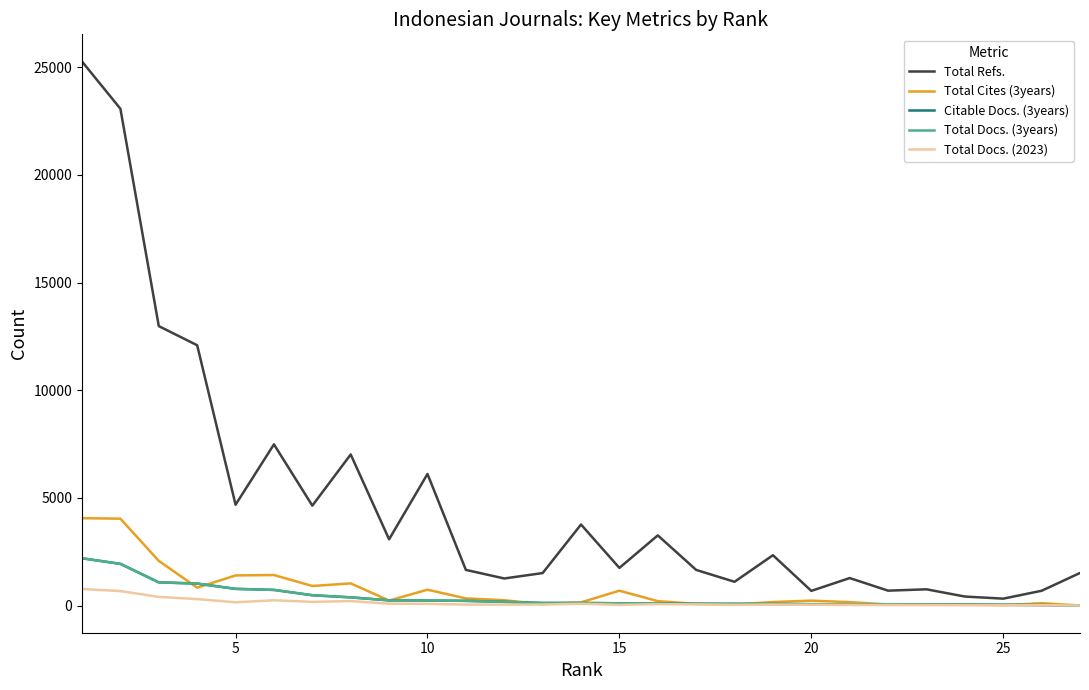

Which series has the largest range (max minus min)?

Total Refs.